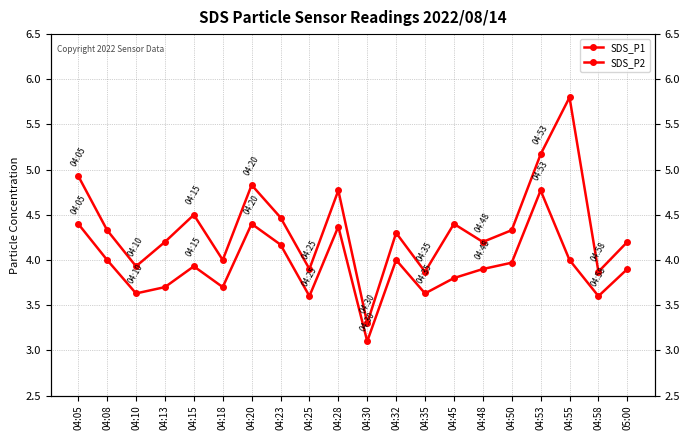

List the series in order of their overall mean, highest first.

SDS_P1, SDS_P2